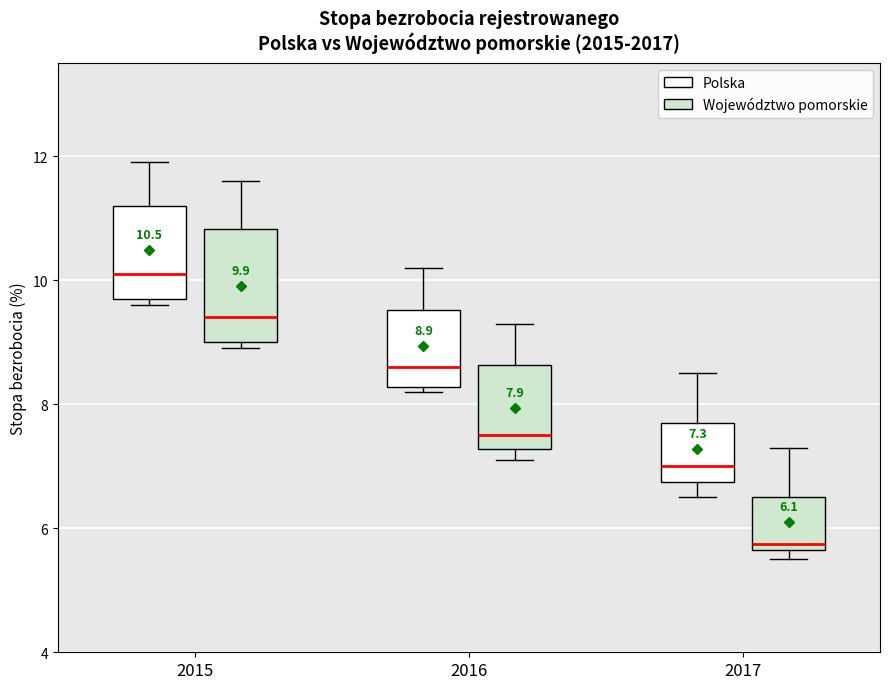

Which box is the tallest, from its lower edge to its upper edge?

2015 (Województwo pomorskie)